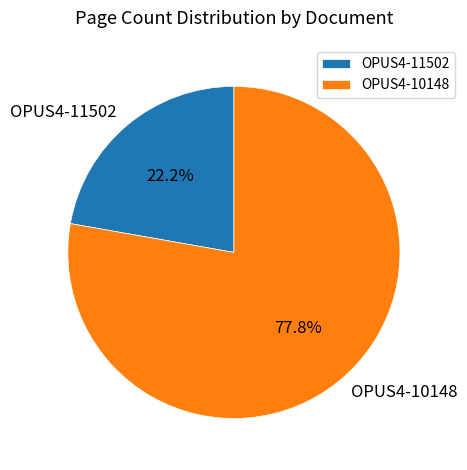

Which has a higher value, OPUS4-11502 or OPUS4-10148?

OPUS4-10148